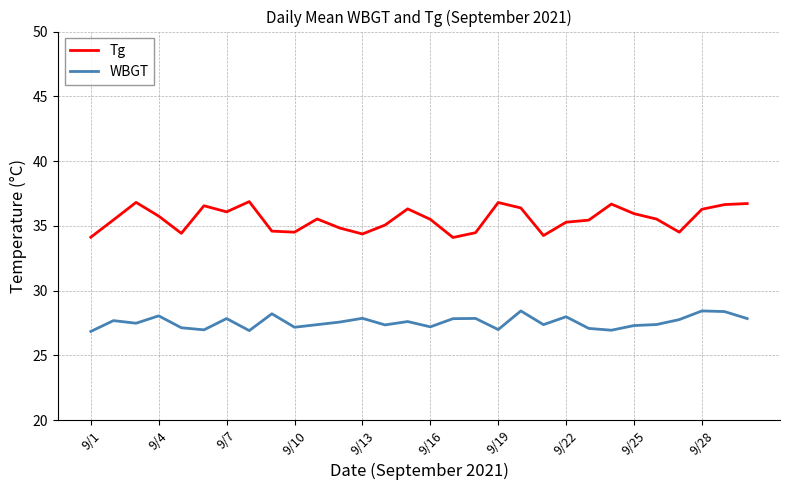

True or false: WBGT and Tg intersect in this chart.

False